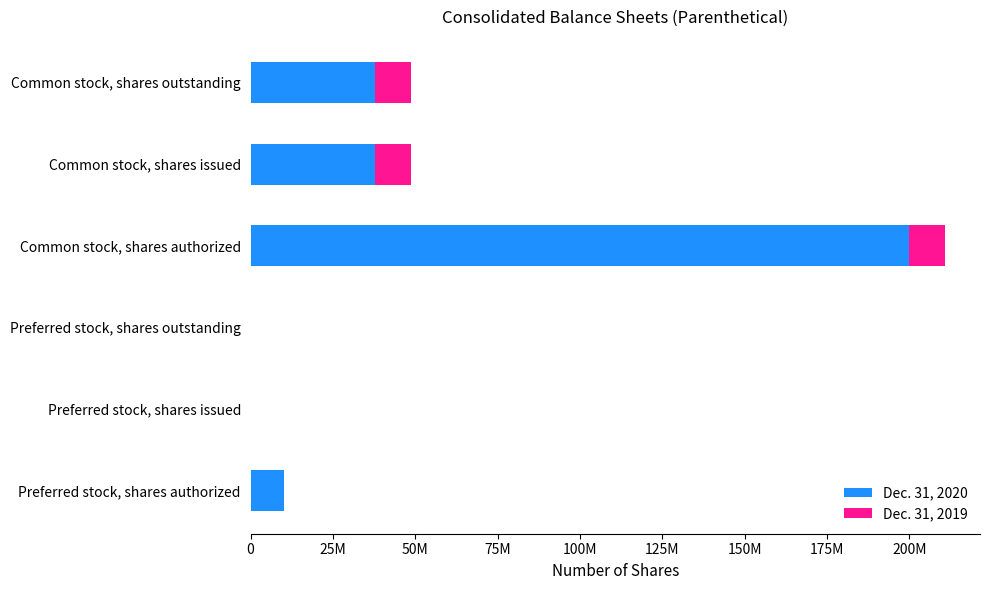

What are all the series names shown in the legend?

Dec. 31, 2020, Dec. 31, 2019